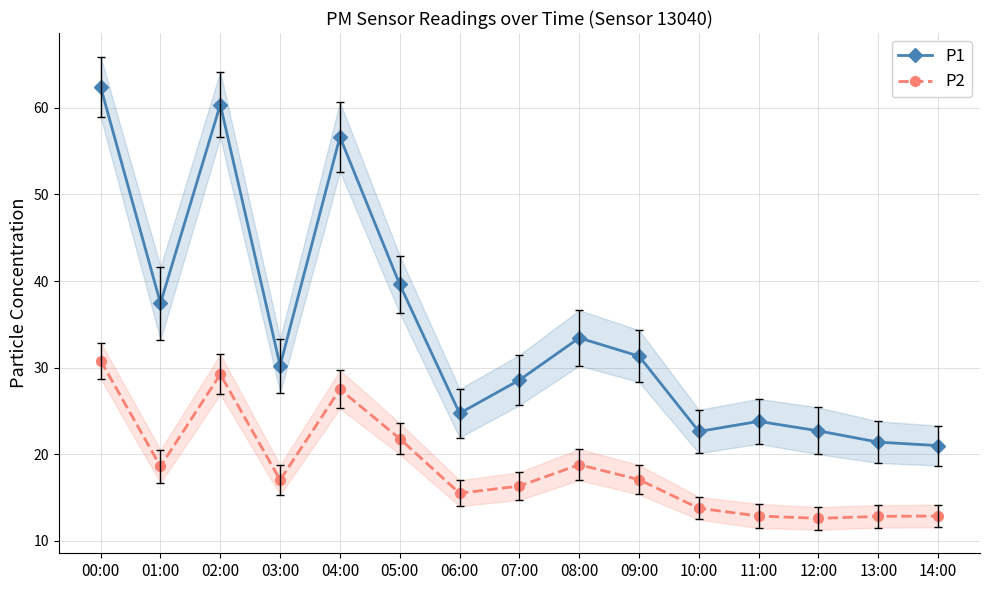

How many data points does each series have?

15